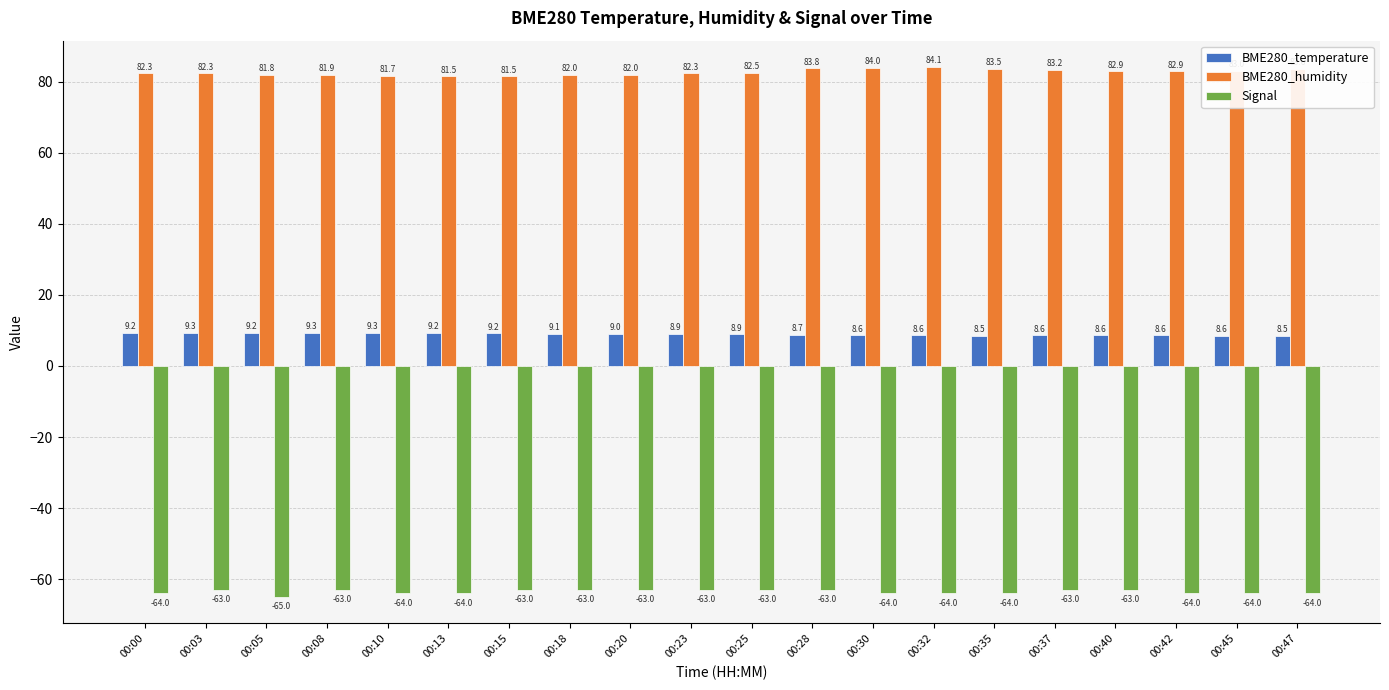

How many bars are there in total?

60